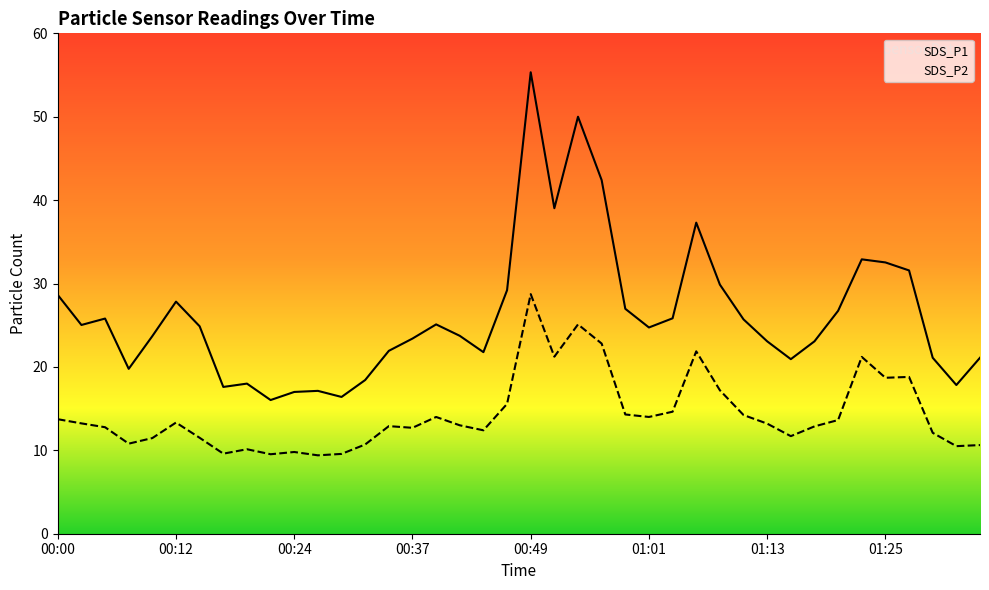

Reading right to left, extract all data points from this chart.

SDS_P1: 21.1	17.8	21.1	31.6	32.5	32.9	26.7	23.1	20.9	23.1	25.7	29.9	37.3	25.8	24.7	27.0	42.4	50.0	39.0	55.3	29.2	21.8	23.7	25.1	23.4	21.9	18.4	16.4	17.1	17.0	16.0	18.0	17.6	24.9	27.8	23.7	19.8	25.8	25.0	28.6
SDS_P2: 10.6	10.5	12.1	18.8	18.7	21.2	13.6	12.9	11.7	13.2	14.2	17.2	21.9	14.6	14.0	14.3	22.8	25.1	21.2	28.7	15.6	12.4	13.0	14.0	12.7	12.9	10.7	9.6	9.4	9.8	9.5	10.1	9.6	11.5	13.3	11.5	10.8	12.8	13.2	13.7